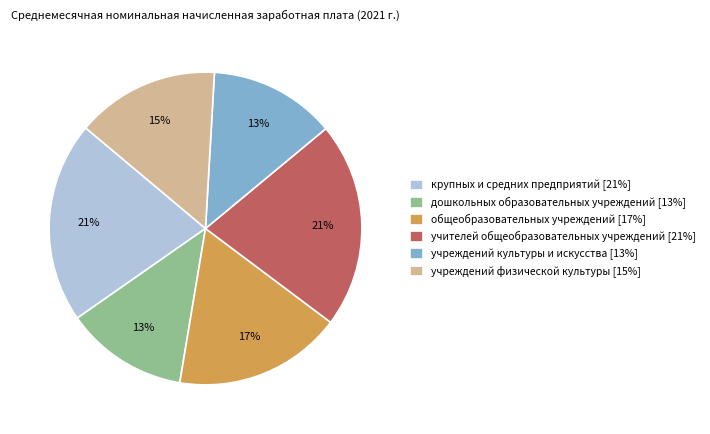

To the nearest percent, what portion does учреждений физической культуры [15%] represent?

15%